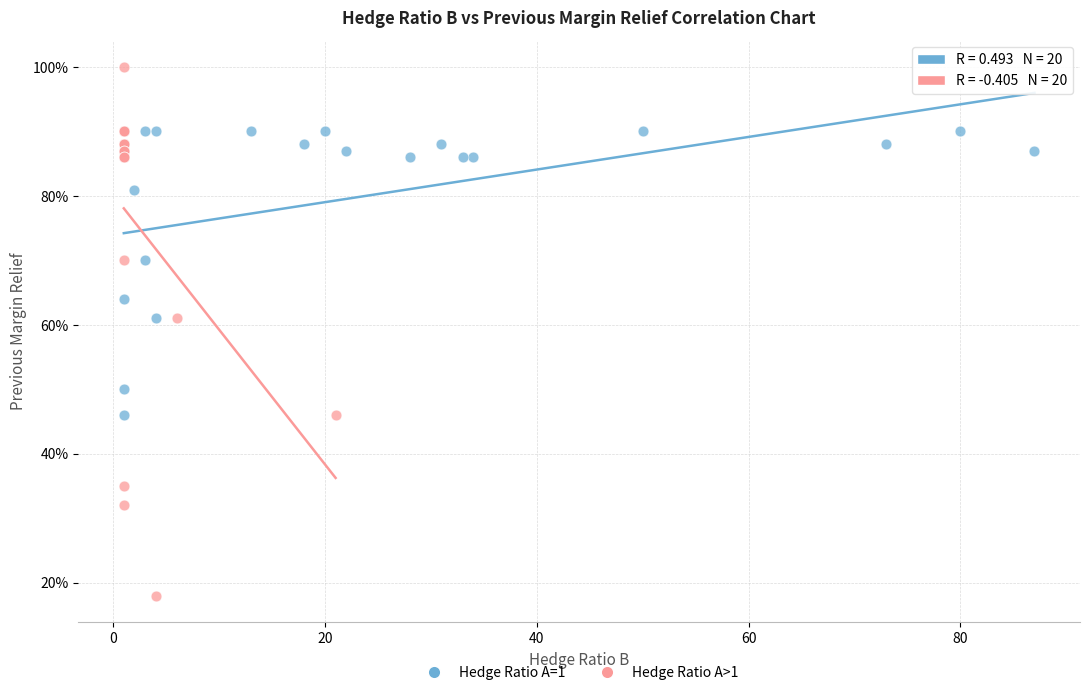

What are all the series names shown in the legend?

Hedge Ratio A=1, Hedge Ratio A>1